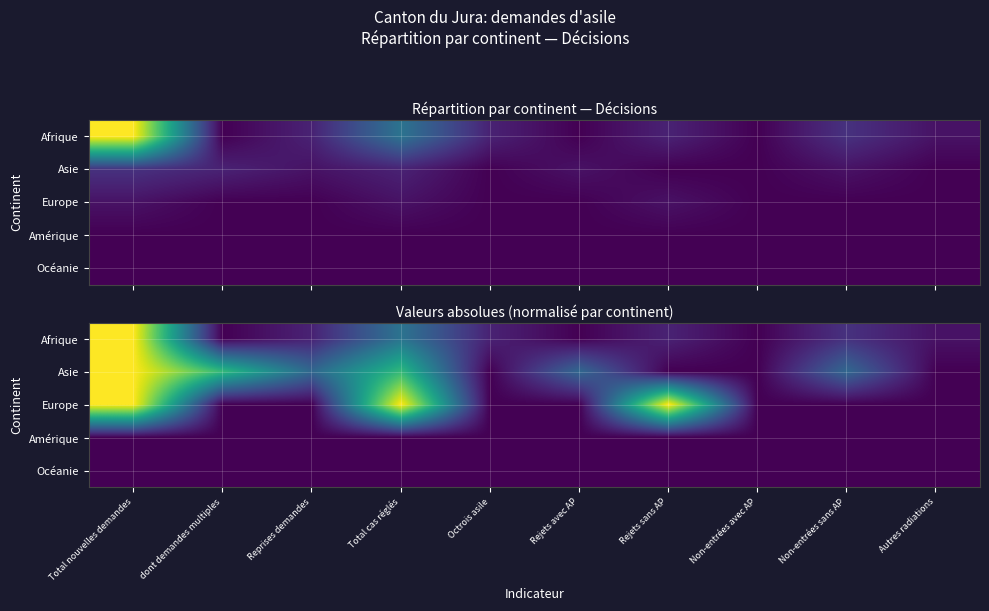

Which category has the lowest value across all series?

dont demandes multiples